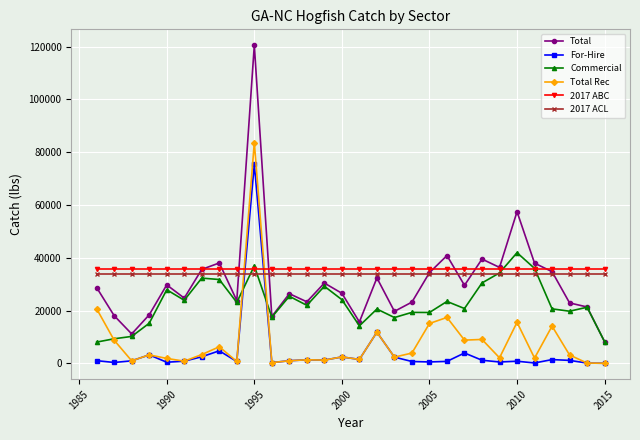

True or false: Total Rec and 2017 ABC cross at least once.

True